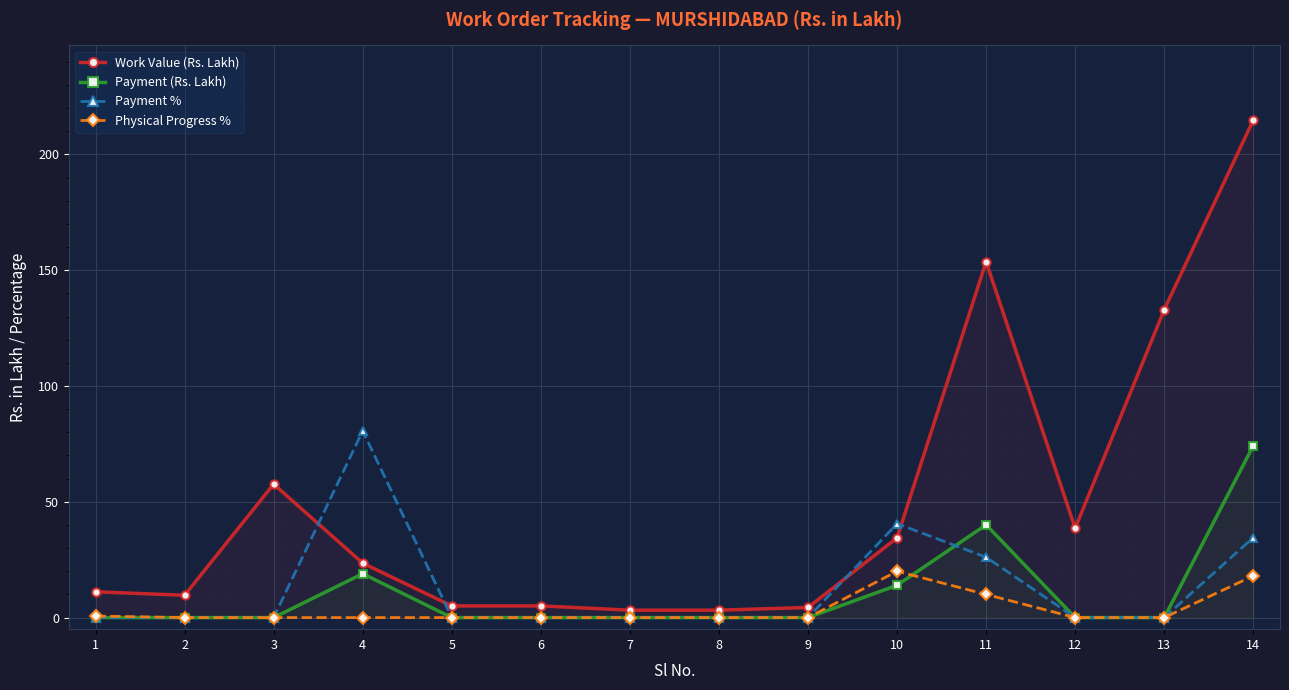

Reading left to right, extract all data points from this chart.

Work Value (Rs. Lakh): 1=11.1	2=9.6	3=57.6	4=23.5	5=5.0	6=5.0	7=3.2	8=3.2	9=4.4	10=34.4	11=153.7	12=38.6	13=132.9	14=214.8
Payment (Rs. Lakh): 1=0.0	2=0.0	3=0.0	4=18.9	5=0.0	6=0.0	7=0.0	8=0.0	9=0.0	10=14.0	11=40.1	12=0.0	13=0.0	14=74.2
Payment %: 1=0.0	2=0.0	3=0.0	4=80.7	5=0.0	6=0.0	7=0.0	8=0.0	9=0.0	10=40.5	11=26.1	12=0.0	13=0.0	14=34.5
Physical Progress %: 1=0.7	2=0.0	3=0.0	4=0.0	5=0.0	6=0.0	7=0.0	8=0.0	9=0.0	10=20.0	11=10.0	12=0.0	13=0.0	14=18.0